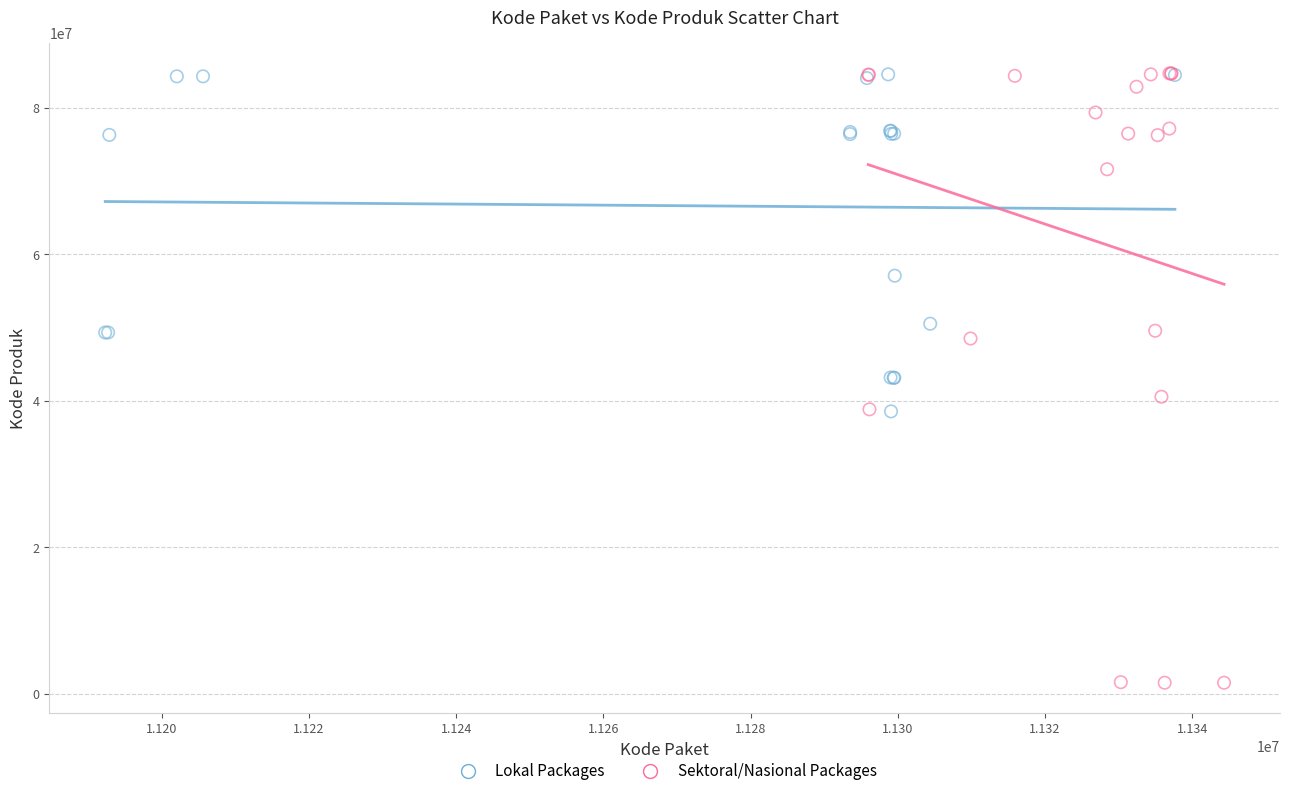

Which series has the largest Y range (max minus min)?

Sektoral/Nasional Packages